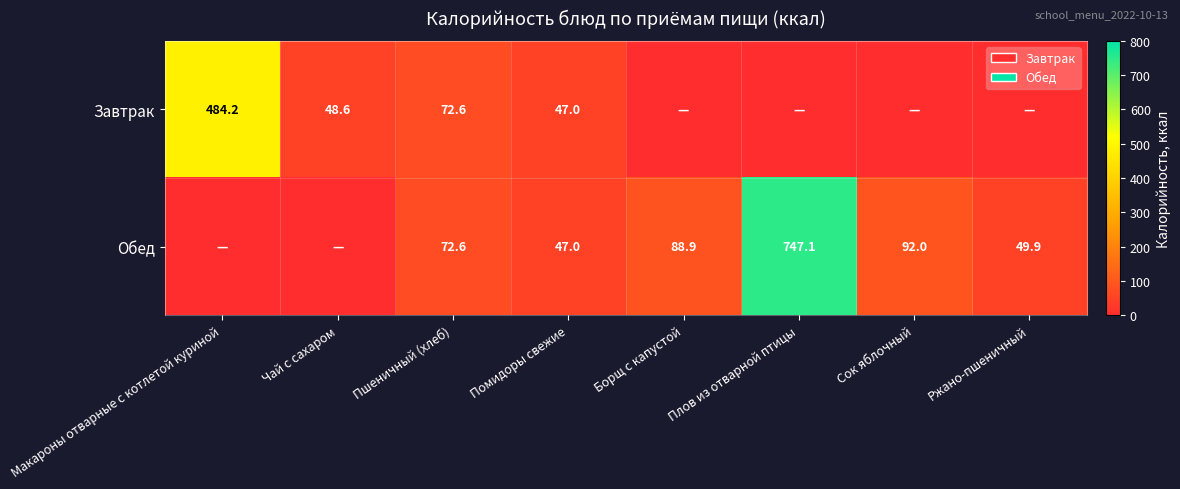

Is it true that Завтрак equals 72.6 at Пшеничный (хлеб)?

True